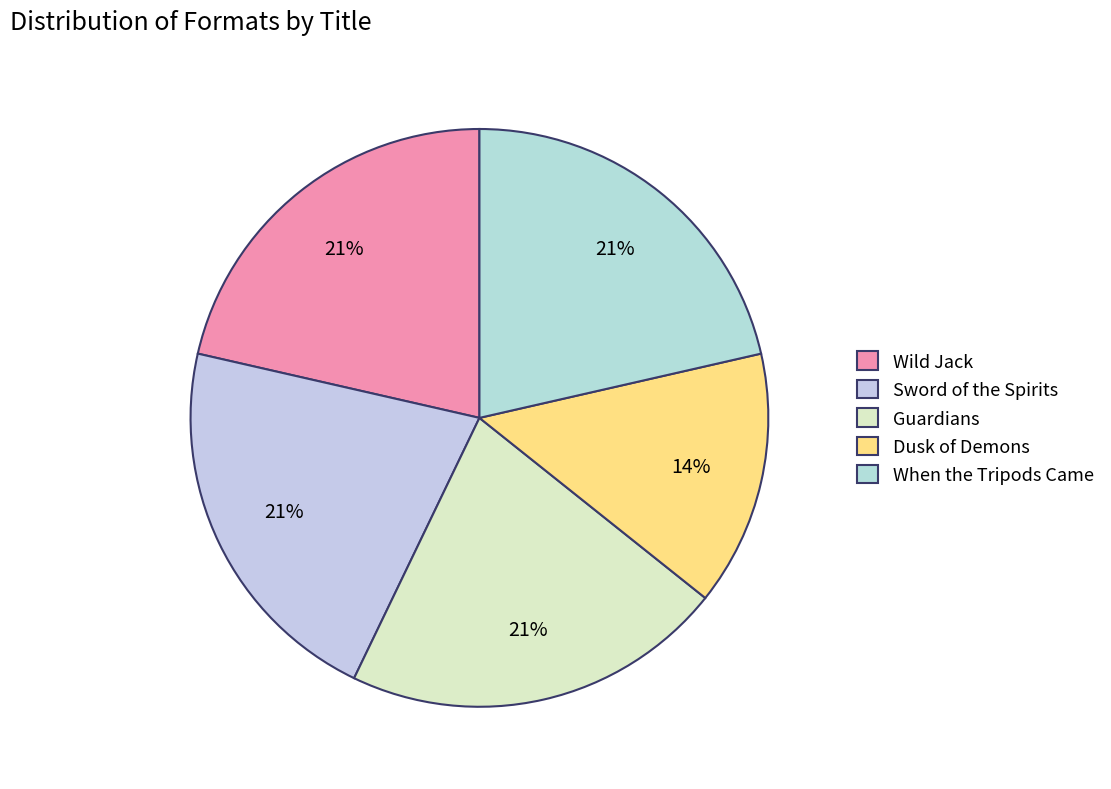

Is there any slice that represents more than half of the pie?

No